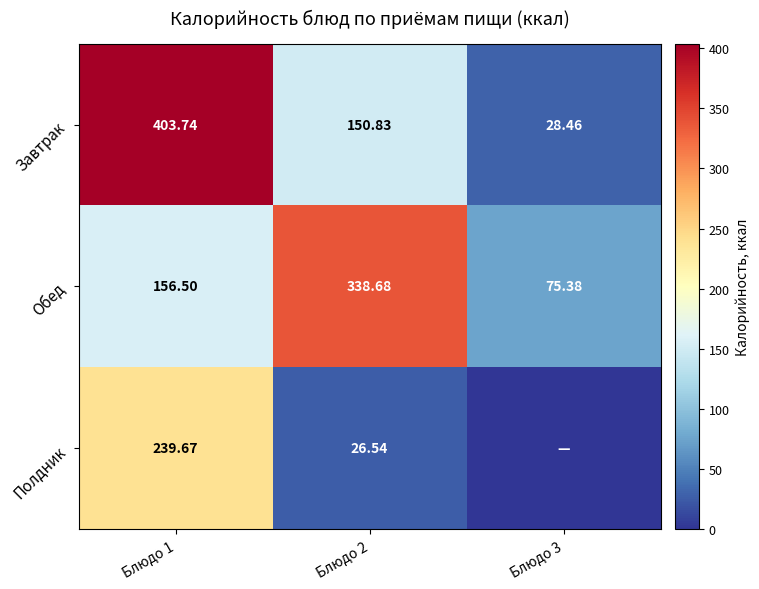

Rank the series at Блюдо 2 from highest to lowest value.

Обед, Завтрак, Полдник